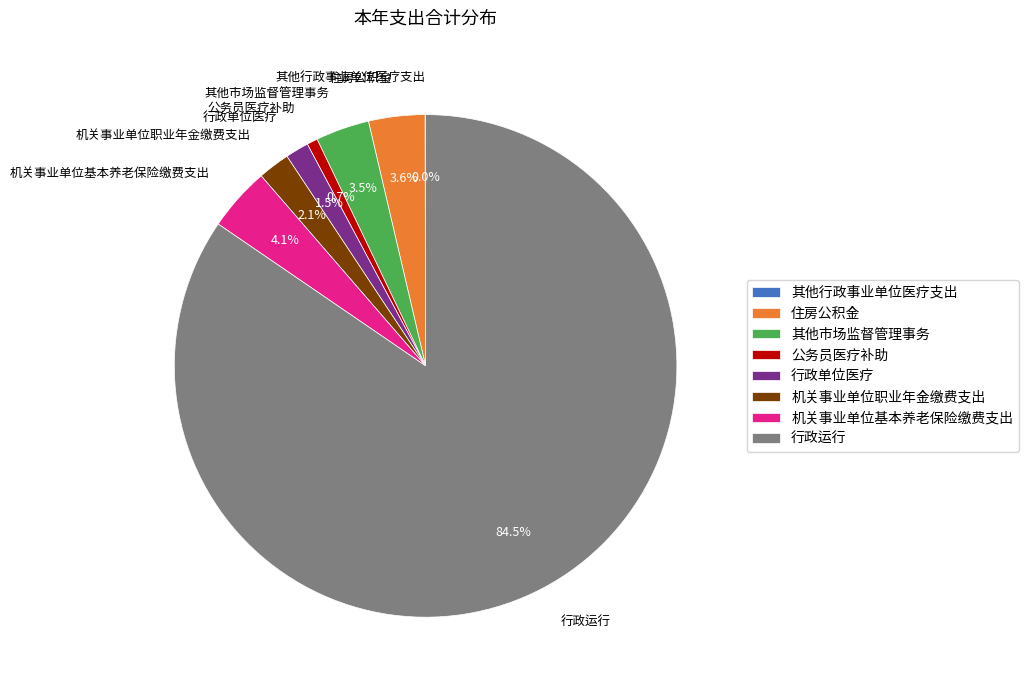

Do 行政单位医疗 and 其他市场监督管理事务 together represent more than half of the pie?

No